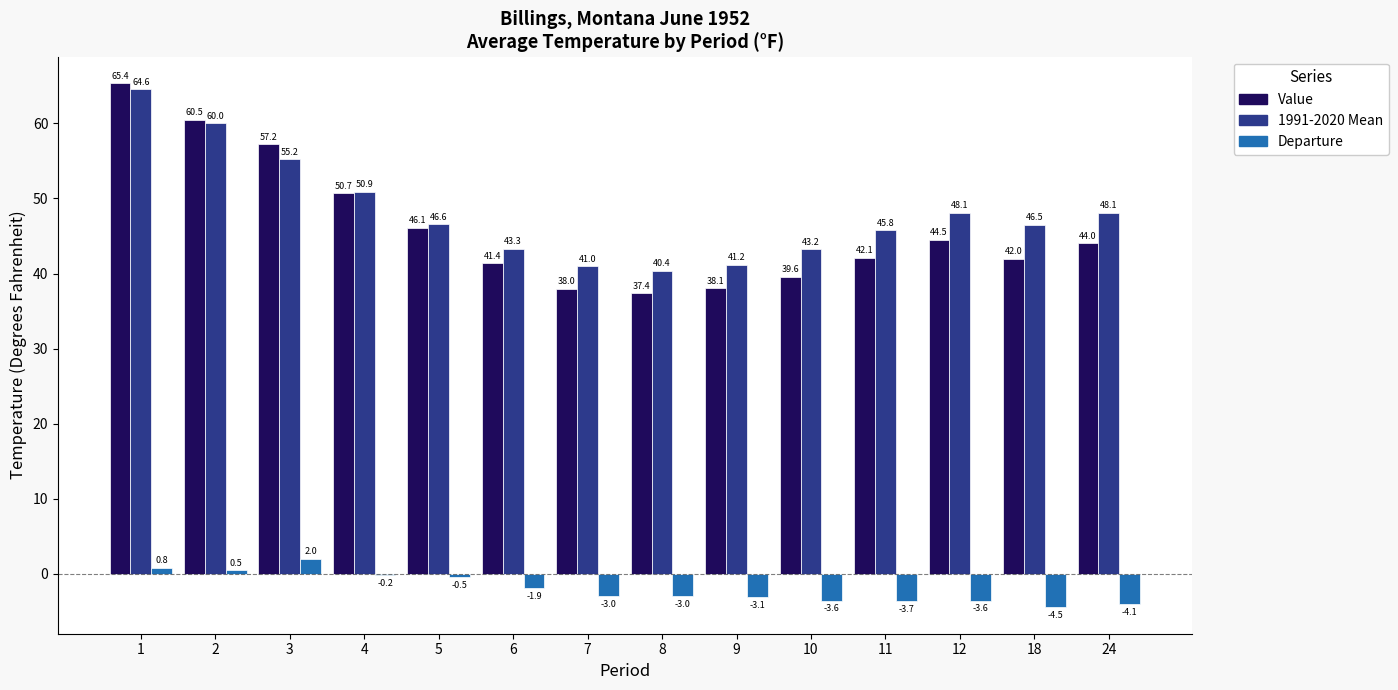

What is the maximum value shown in the chart?

65.4